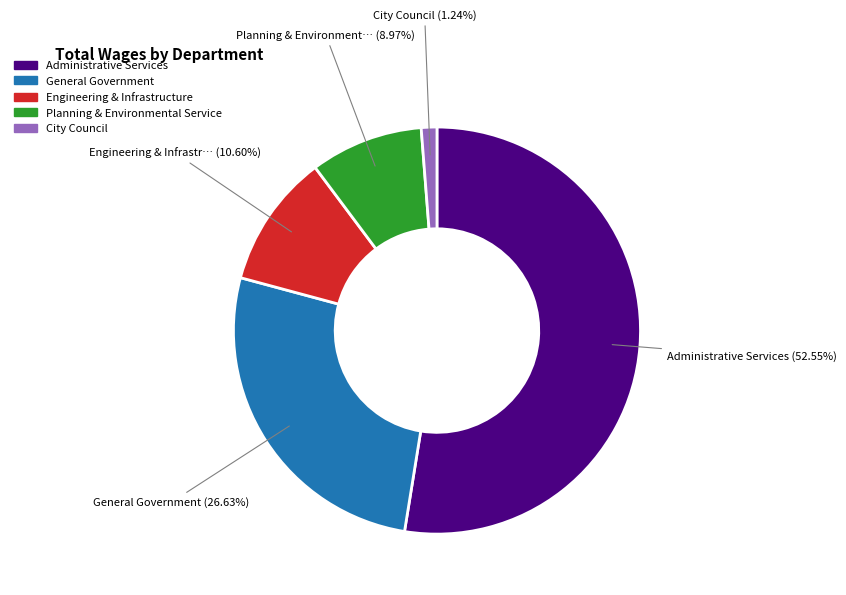

Is the sum of General Government and Administrative Services greater than half?

Yes